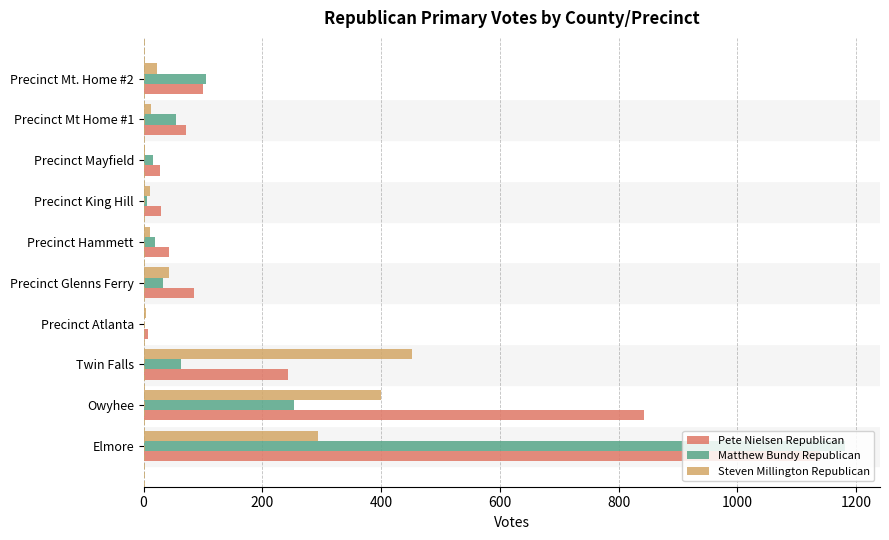

Count the number of categories in the chart.

10